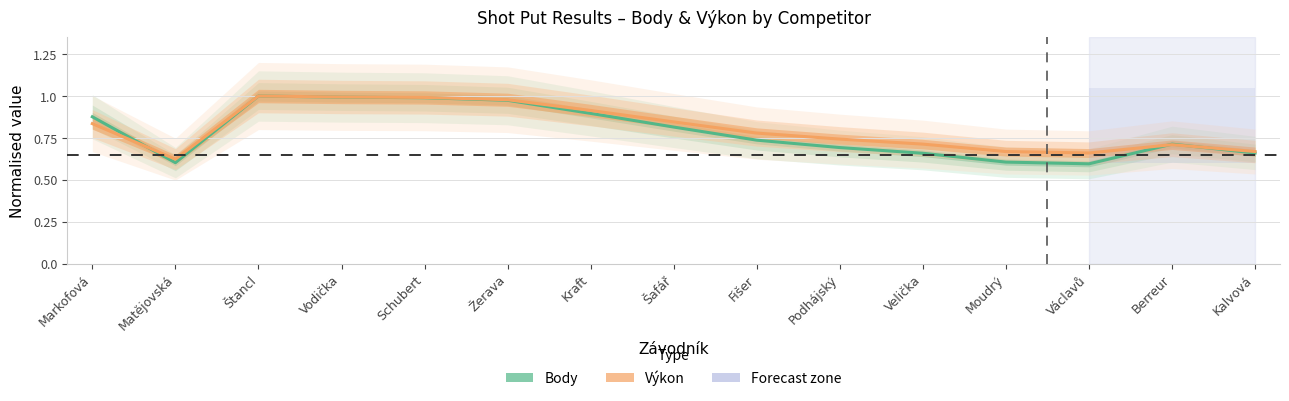

What is the difference between the maximum and second lowest values in the Výkon (normalised) series?

0.3